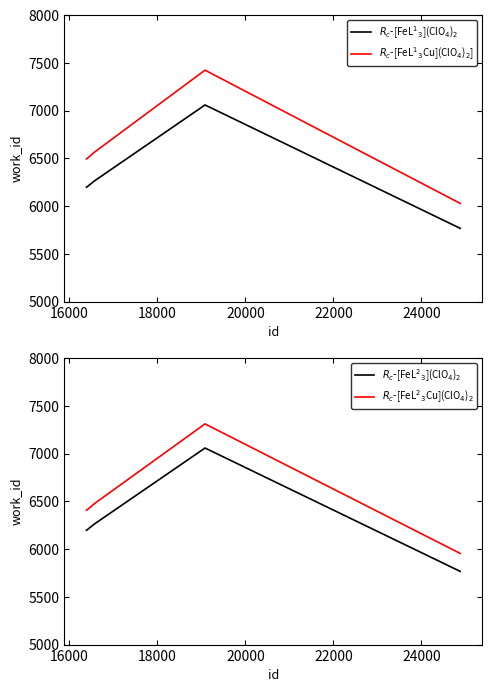

Does the chart have visible grid lines?

No